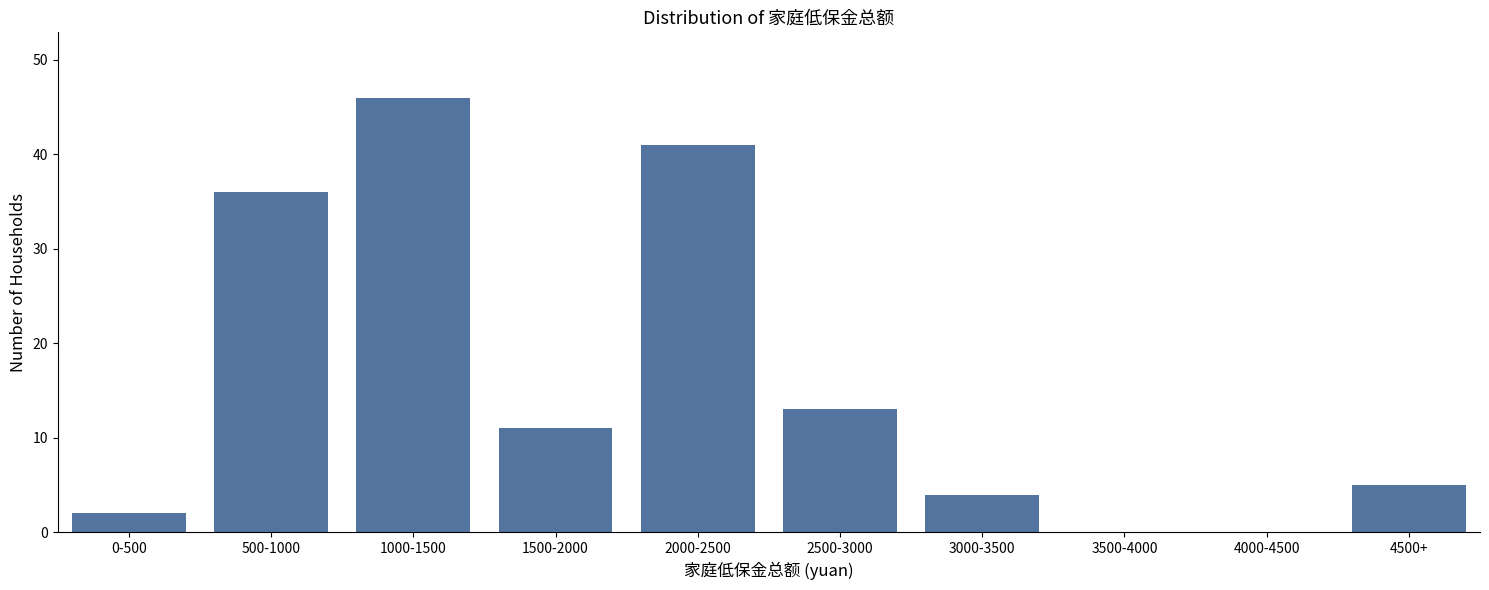

Reading right to left, what are all the values shown in this chart?

4500+=5	4000-4500=0	3500-4000=0	3000-3500=4	2500-3000=13	2000-2500=41	1500-2000=11	1000-1500=46	500-1000=36	0-500=2